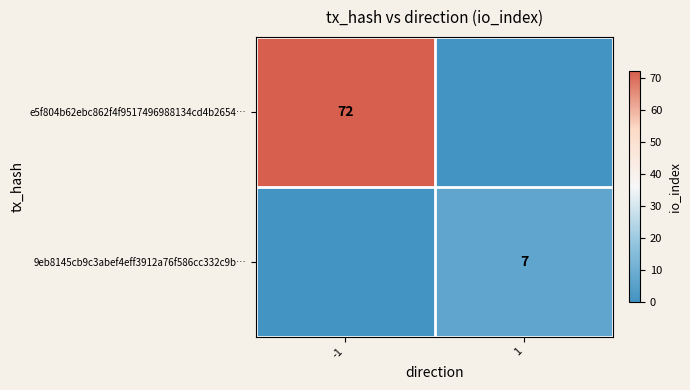

True or false: e5f804b62ebc862f4f9517496988134cd4b2654… has a value of 72 at -1.

True